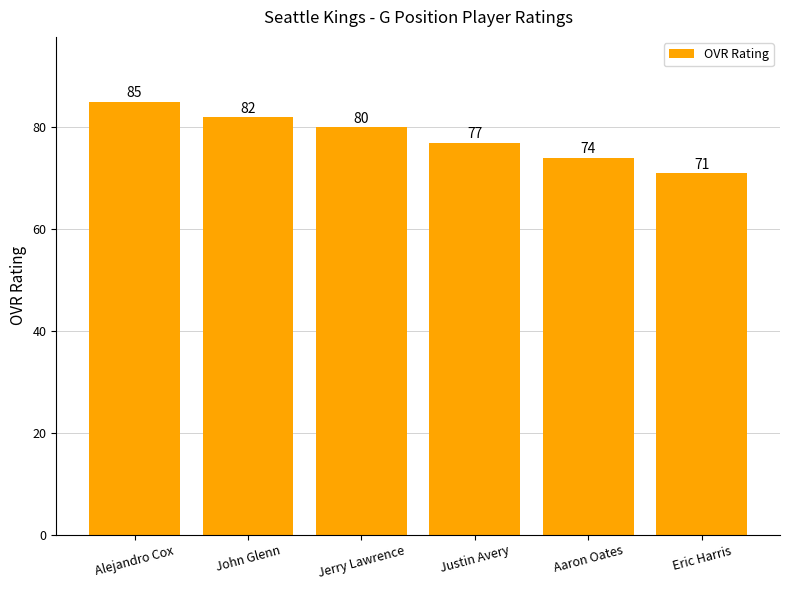

List the labels in order of value, smallest first.

Eric Harris, Aaron Oates, Justin Avery, Jerry Lawrence, John Glenn, Alejandro Cox